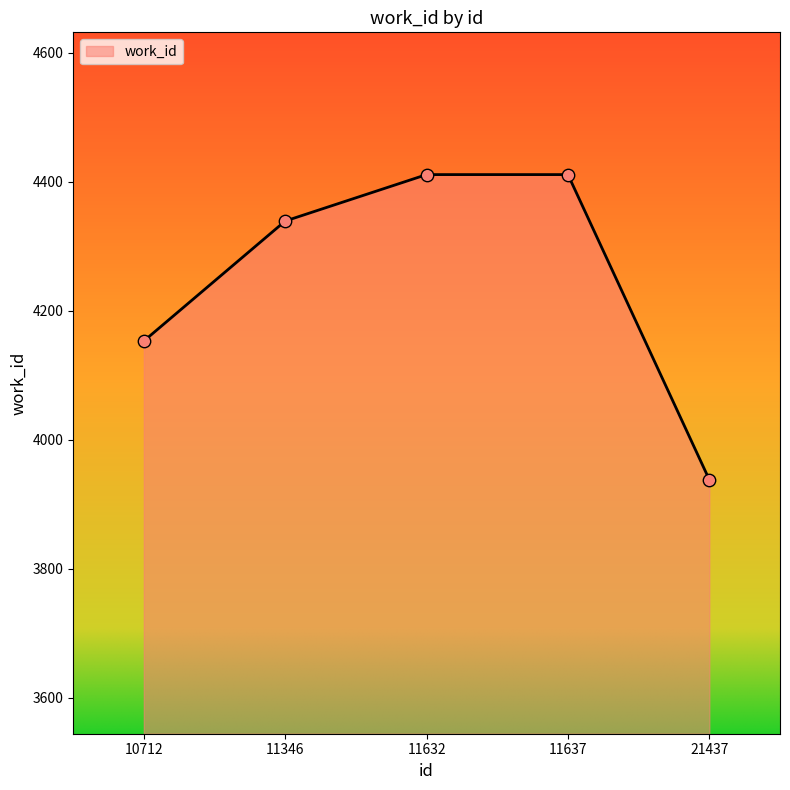

What is the change in value from 11346 to 11637?

+72